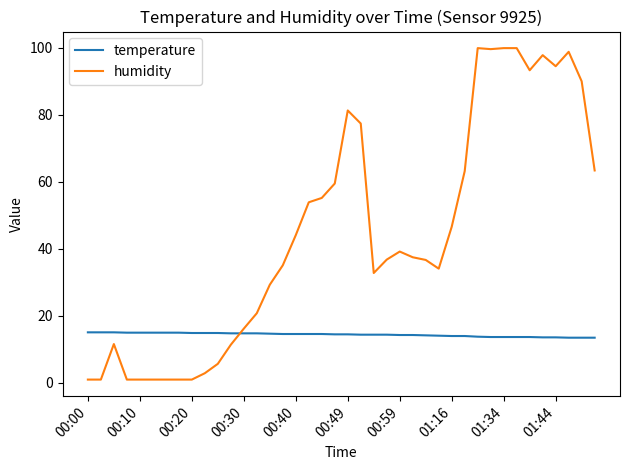

True or false: humidity has more than 2 points higher than both neighbors.

True